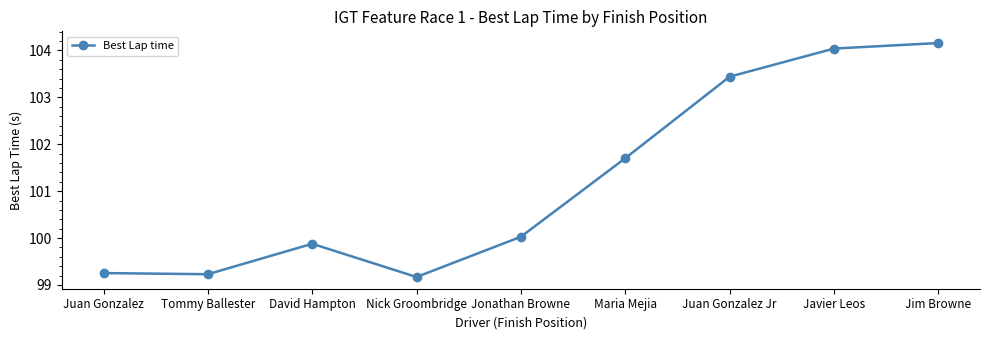

Reading left to right, extract all data points from this chart.

Juan Gonzalez=99.3	Tommy Ballester=99.2	David Hampton=99.9	Nick Groombridge=99.2	Jonathan Browne=100.0	Maria Mejia=101.7	Juan Gonzalez Jr=103.4	Javier Leos=104.0	Jim Browne=104.2